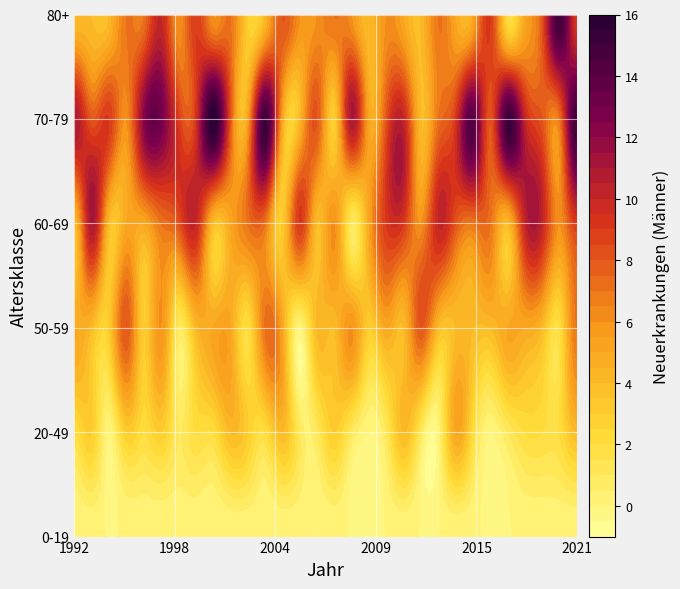

Count the 2021 values in the range 4 to 9.

4